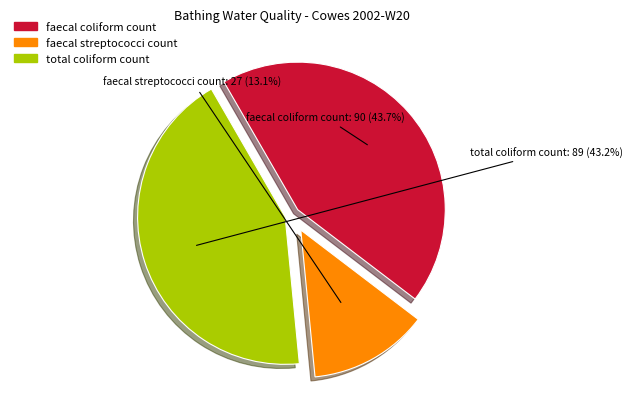

Combined, do faecal streptococci count and faecal coliform count account for over 50%?

Yes